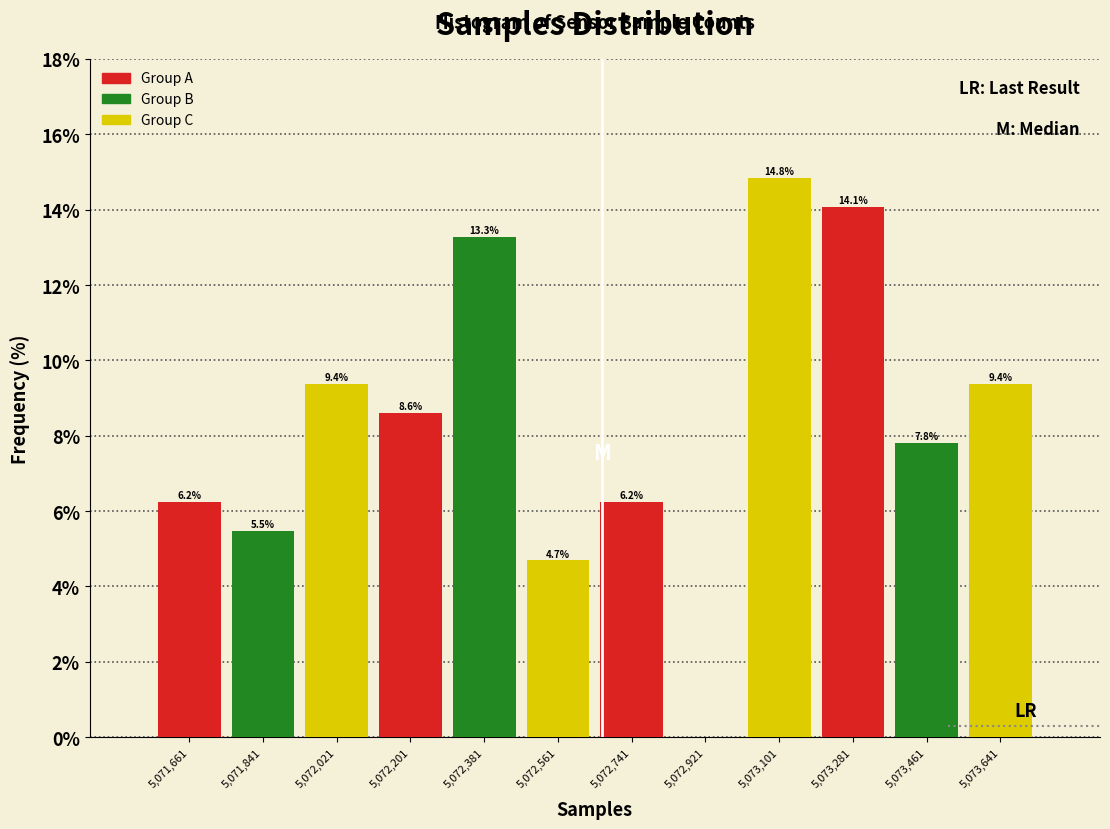

Which range on the x-axis has the tallest bar?

5073020 to 5073200